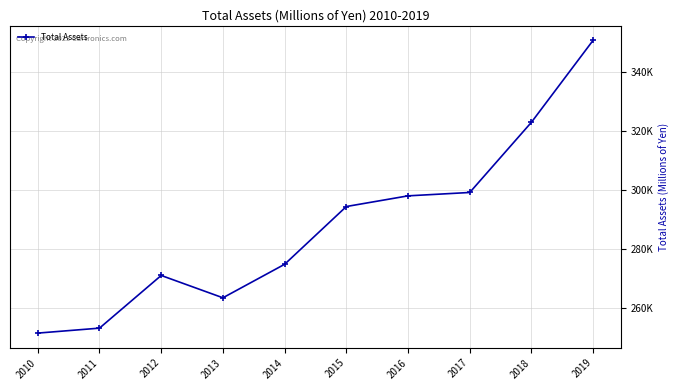

Is this an area chart (filled region under the line)?

No